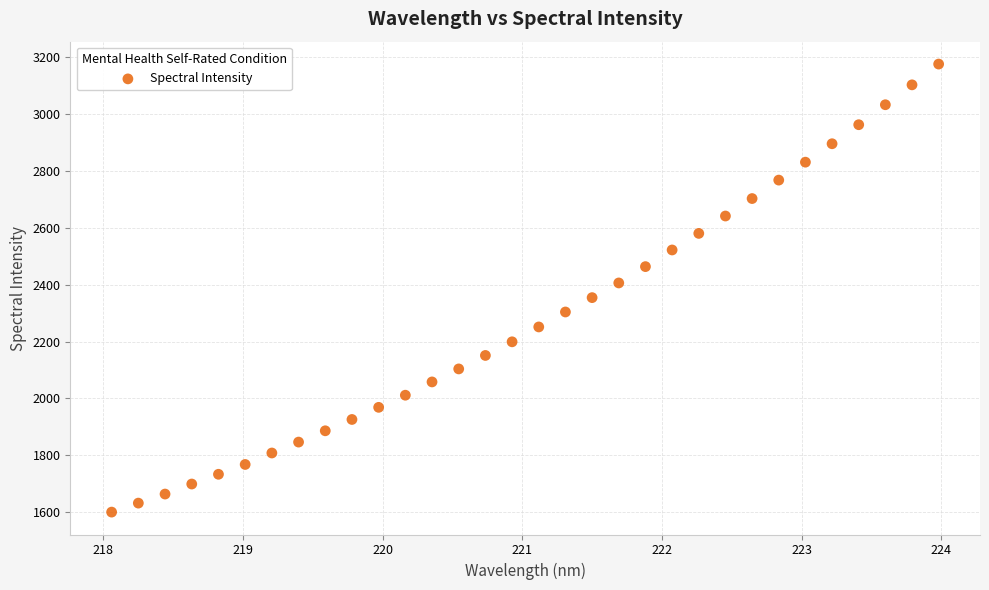

What is the range of Y values (max minus min)?

1575.7